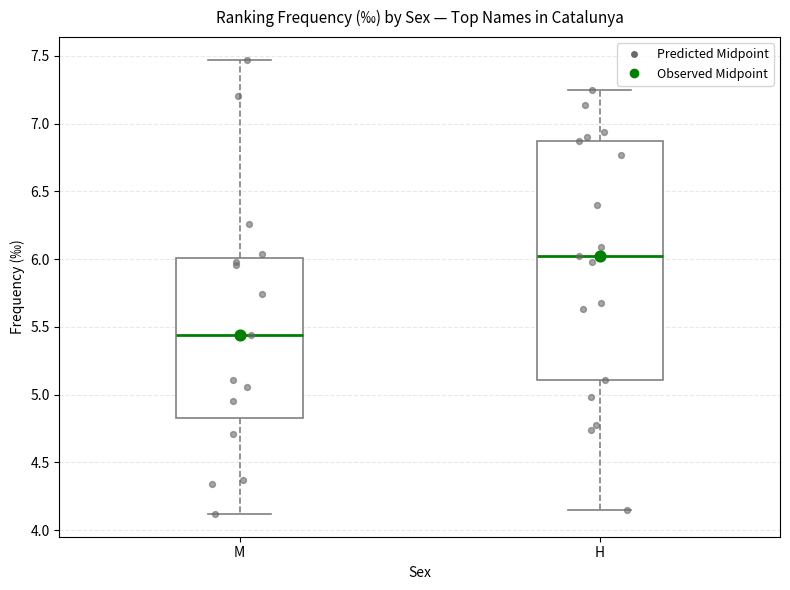

Reading left to right, read every box against the y-axis: the position of its median line, the range the box covers, and the ends of its whiskers. The values are not printed on the chart, so give them approximately, as read against the axis.

M: median 5.45, box 4.85 to 6.00, whiskers 4.10 to 7.45
H: median 6.00, box 5.10 to 6.85, whiskers 4.15 to 7.25